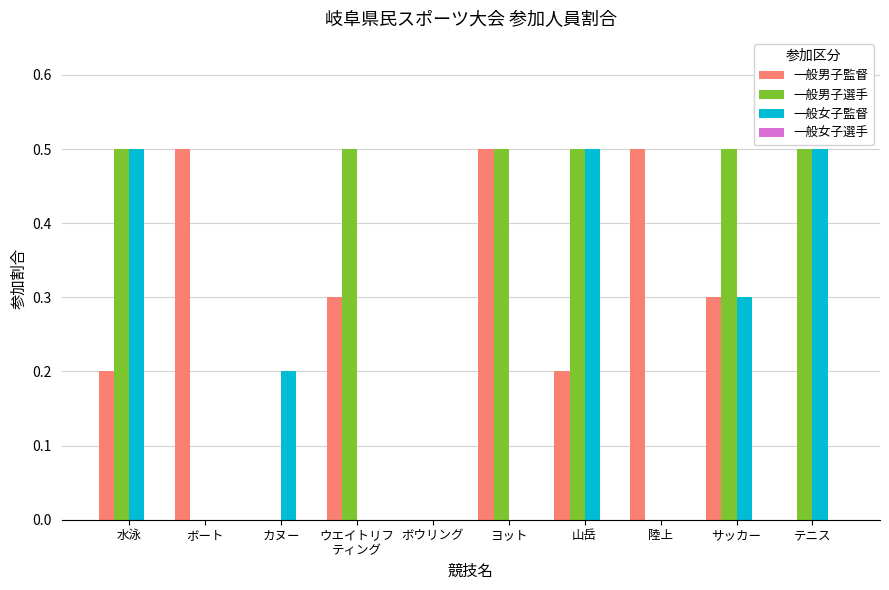

What is the sum of all 一般男子選手 values?

3.0